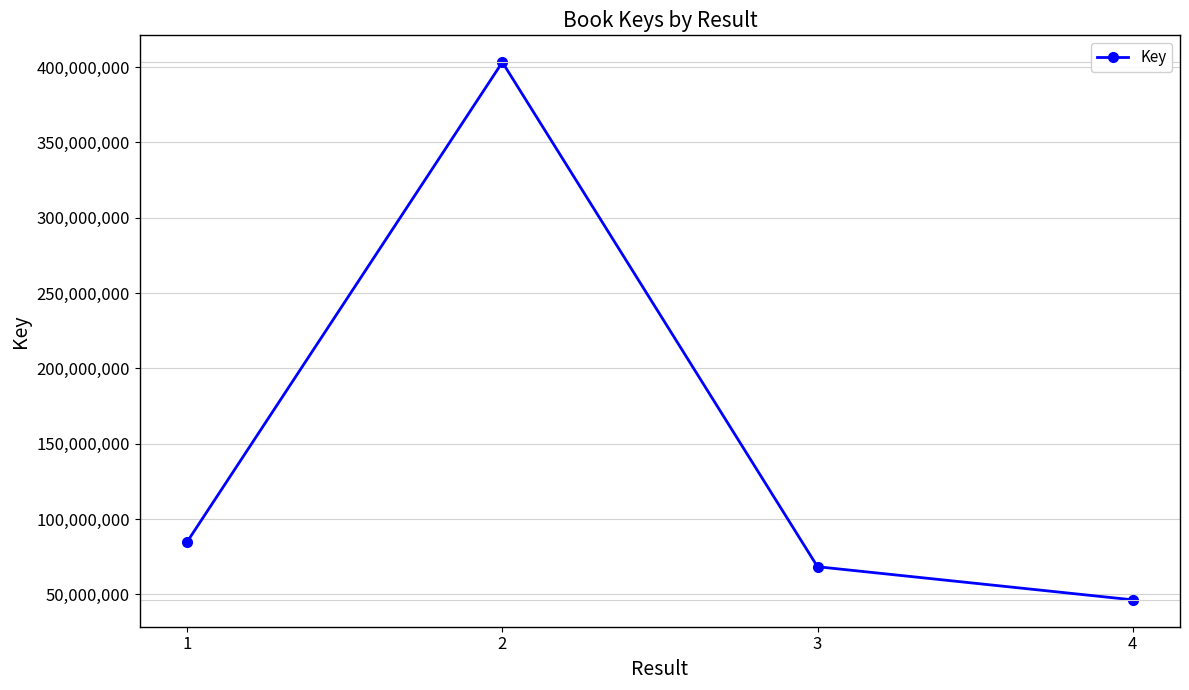

What is the difference between the maximum and second lowest values?

334903082